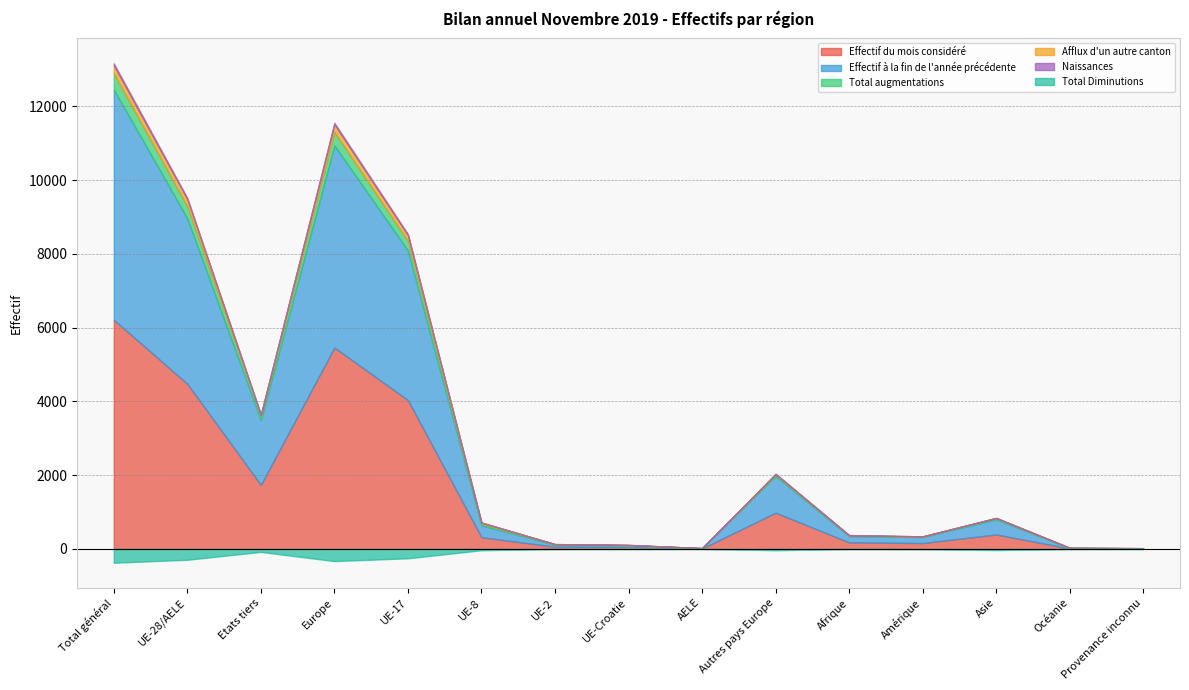

What is the label of the 12th point from the right?

Europe